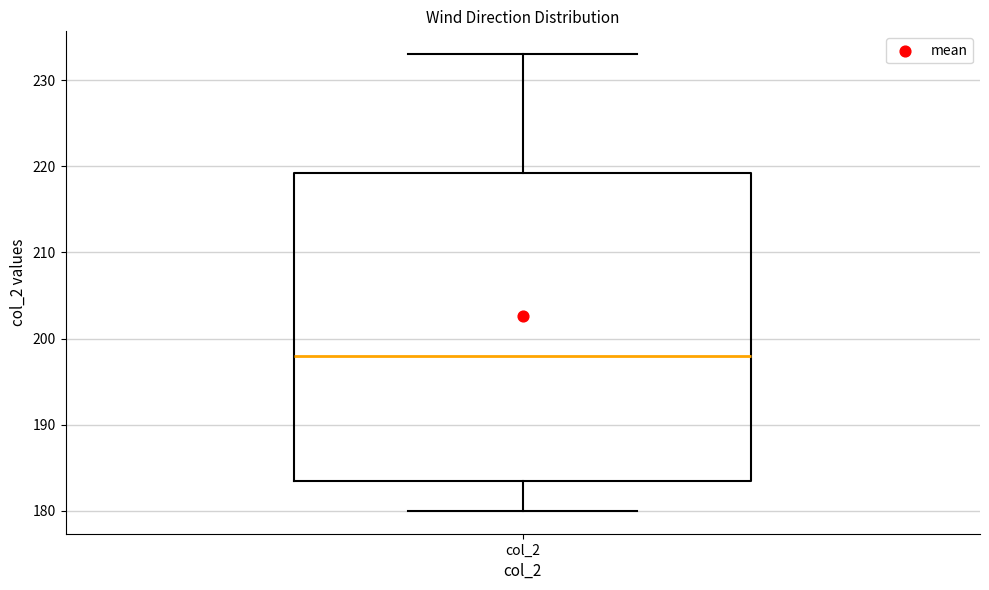

Where is the upper edge of the box for col_2 on the y-axis? The values are not printed on the chart, so give them approximately, as read against the axis.

219